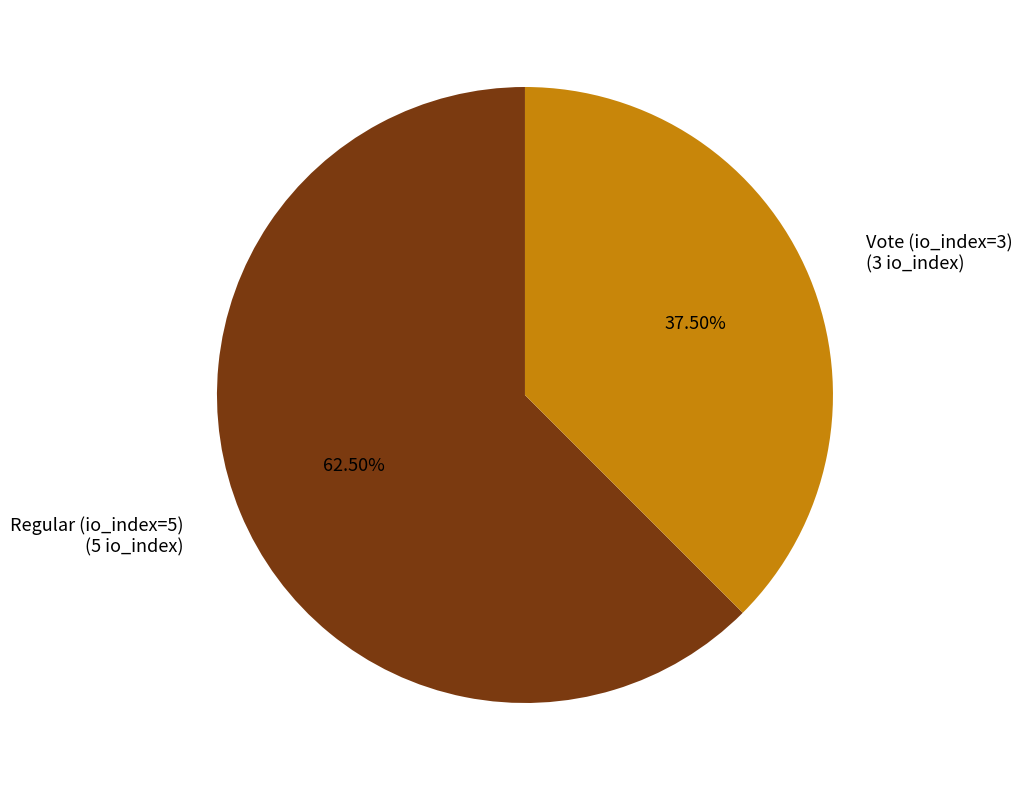

To the nearest percent, what is the difference between the largest and smallest slice percentages?

25%